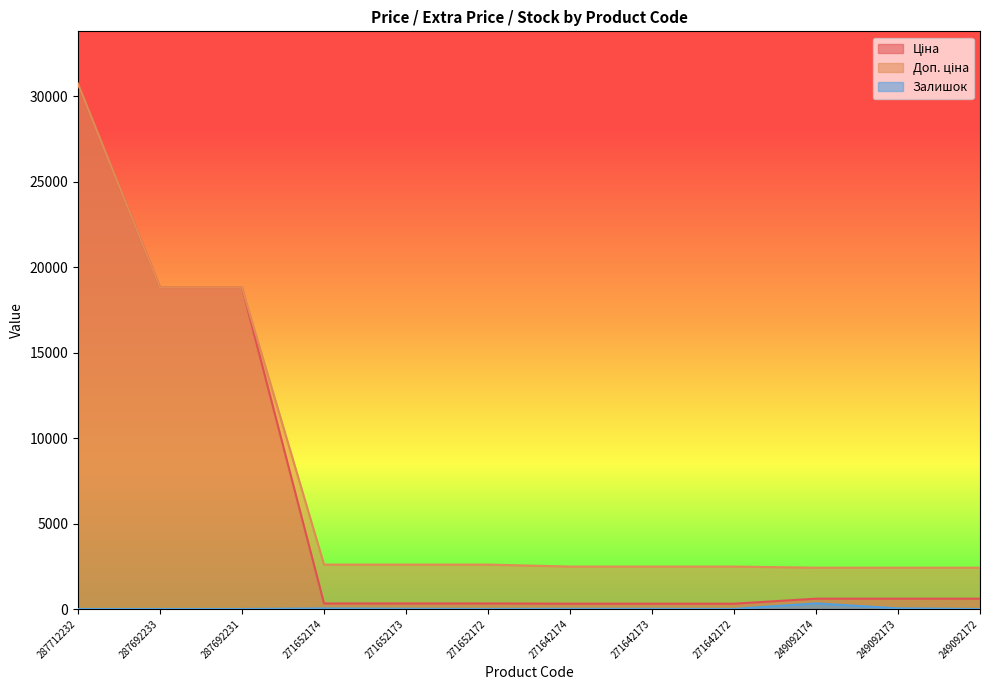

True or false: Залишок and Ціна cross at least once.

False